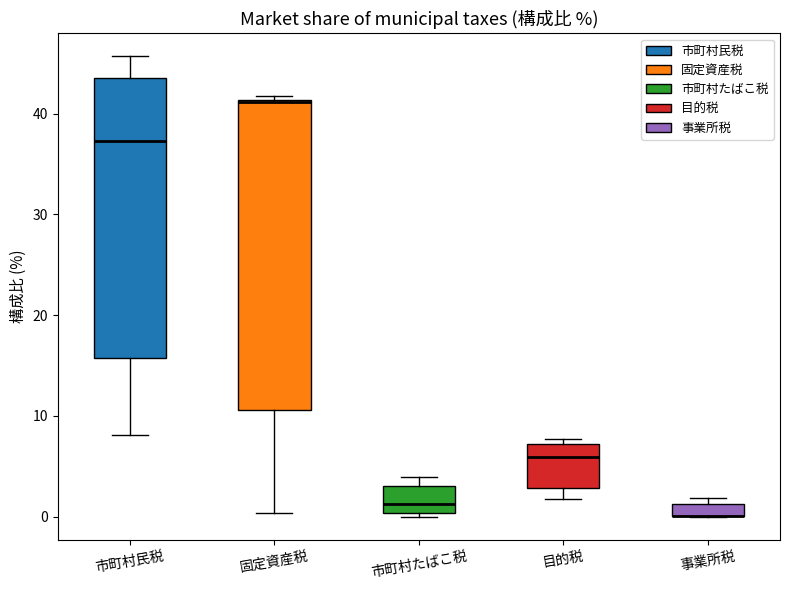

Which box is the tallest, from its lower edge to its upper edge?

固定資産税